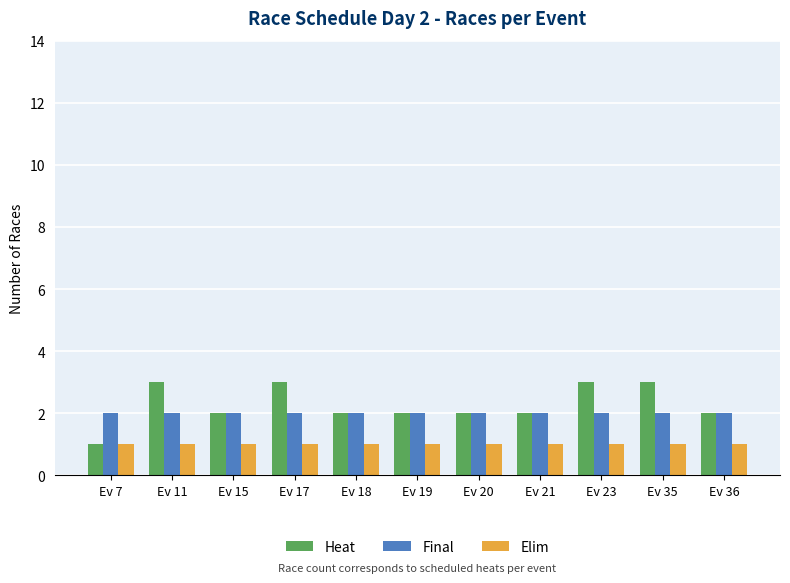

How many distinct data groups are displayed?

3